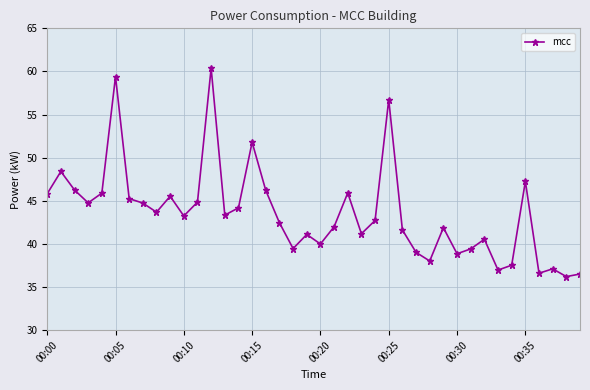

True or false: the data has more than 1 interior local peaks.

True